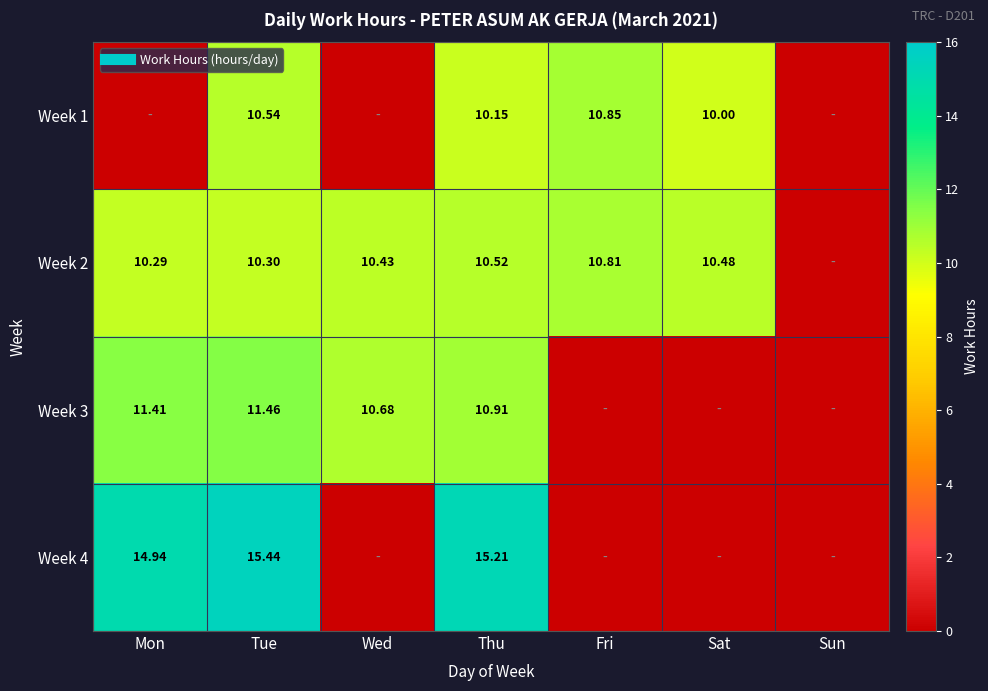

The value of Week 4 at Wed is 10.0. True or false?

False